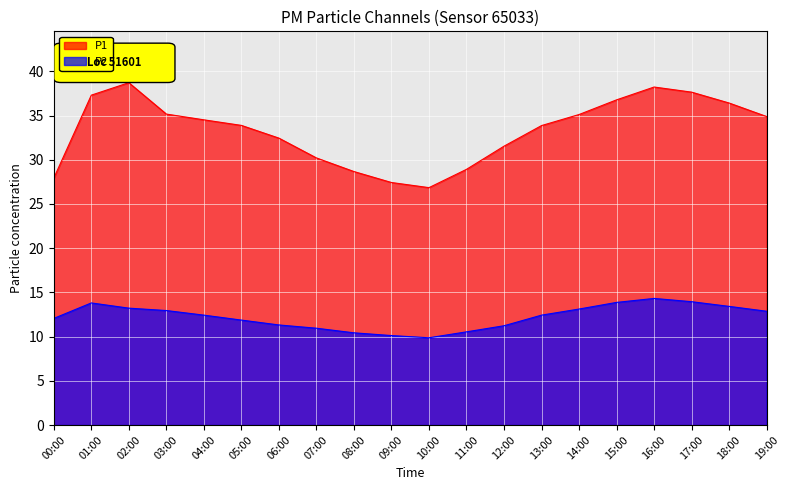

How many interior local valleys does the P2 series have?

1